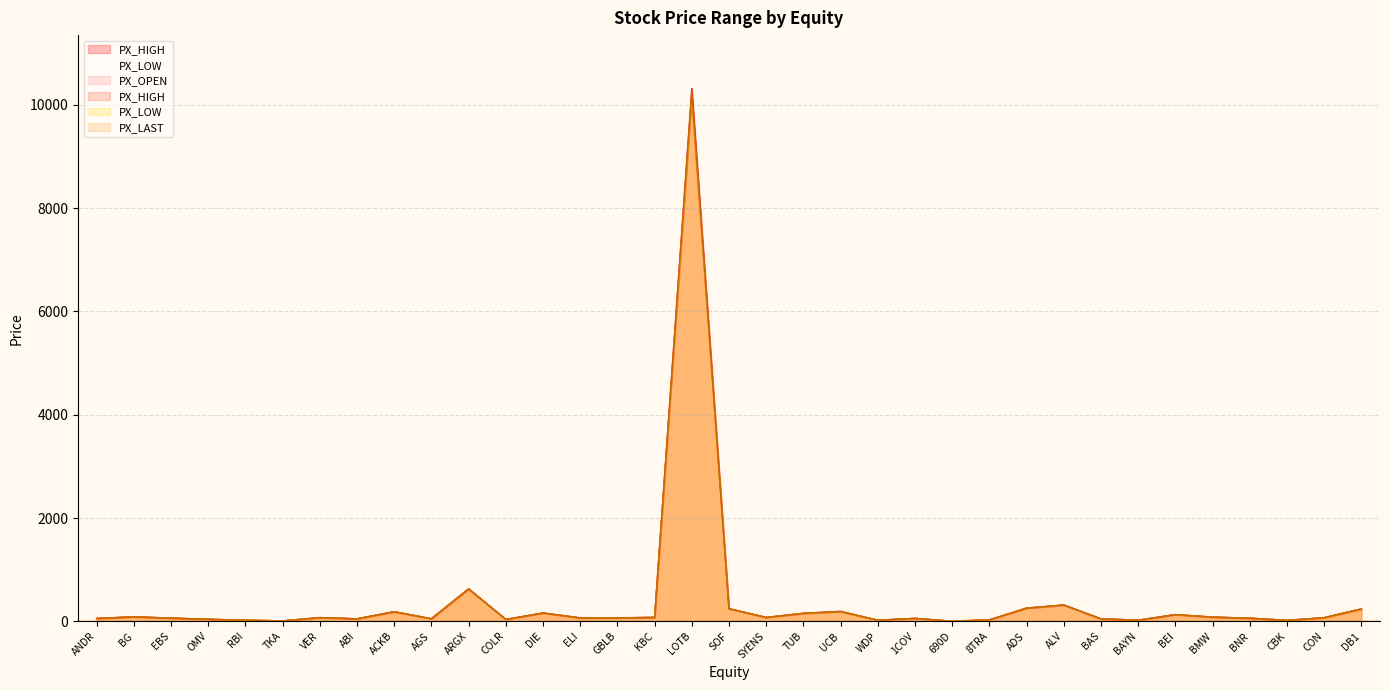

Which series has the largest range (max minus min)?

PX_HIGH